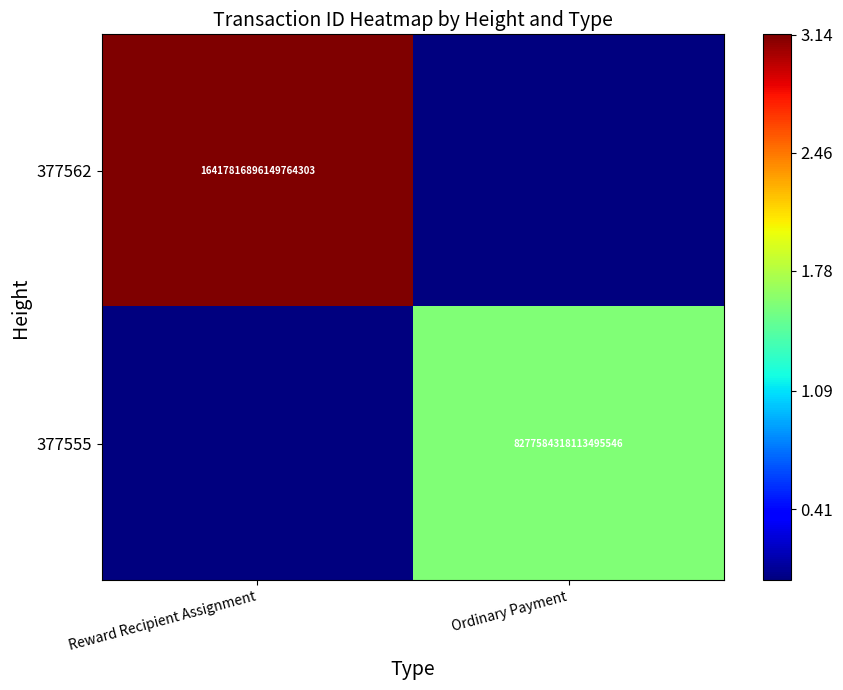

The 377555 series shows 2163444315629849088 at Ordinary Payment. True or false?

False